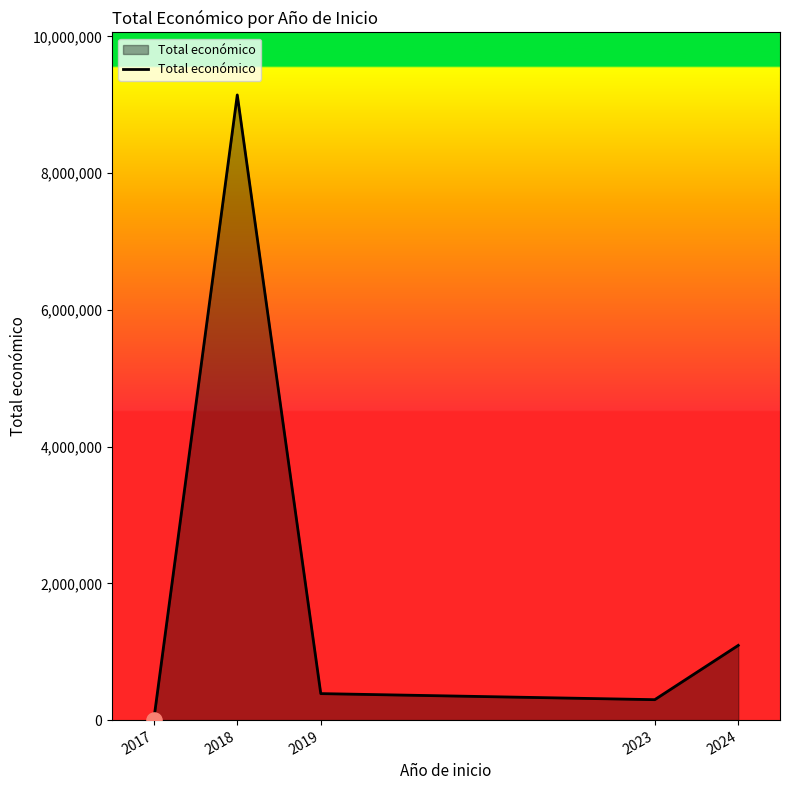

Between 2017 and 2024, which is larger?

2024